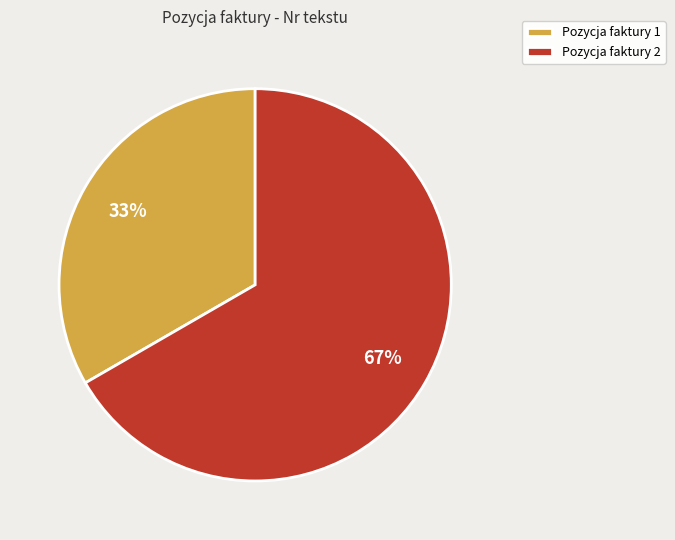

Is Pozycja faktury 1 the majority of the pie?

No